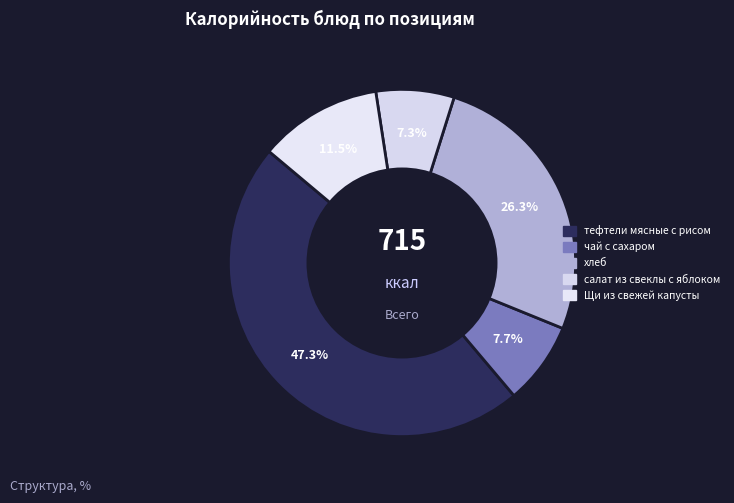

To the nearest percent, what portion does Щи из свежей капусты represent?

11%